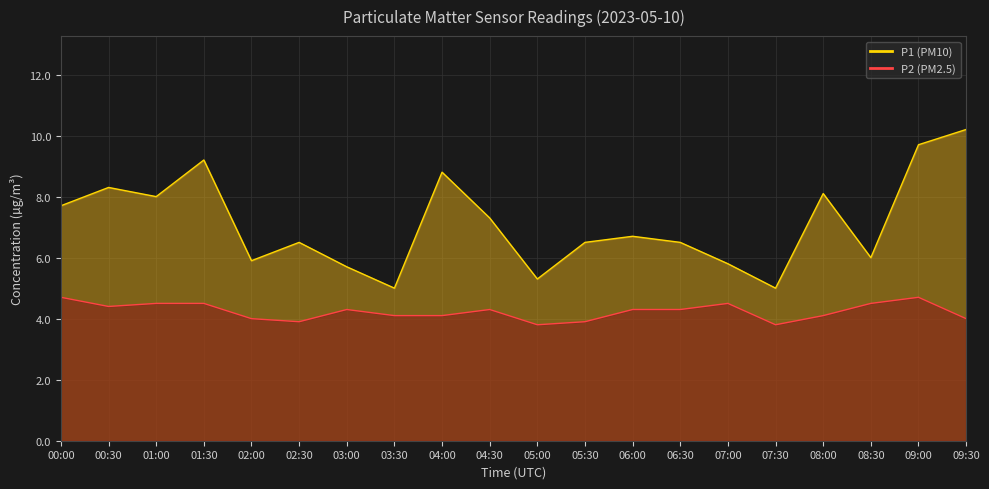

Reading left to right, list all the values displayed in this chart.

P1: 7.7	8.3	8.0	9.2	5.9	6.5	5.7	5.0	8.8	7.3	5.3	6.5	6.7	6.5	5.8	5.0	8.1	6.0	9.7	10.2
P2: 4.7	4.4	4.5	4.5	4.0	3.9	4.3	4.1	4.1	4.3	3.8	3.9	4.3	4.3	4.5	3.8	4.1	4.5	4.7	4.0